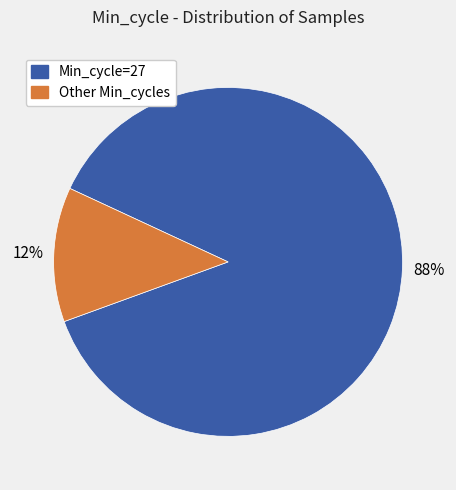

How many segments does this pie chart have?

2